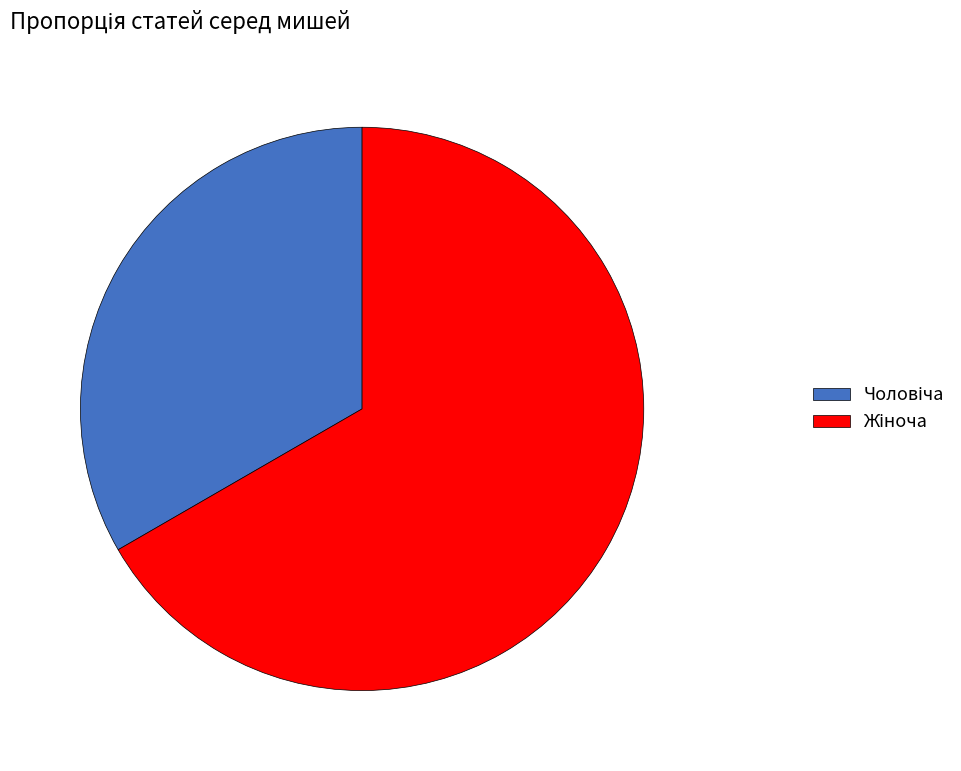

Is there any slice that represents more than half of the pie?

Yes